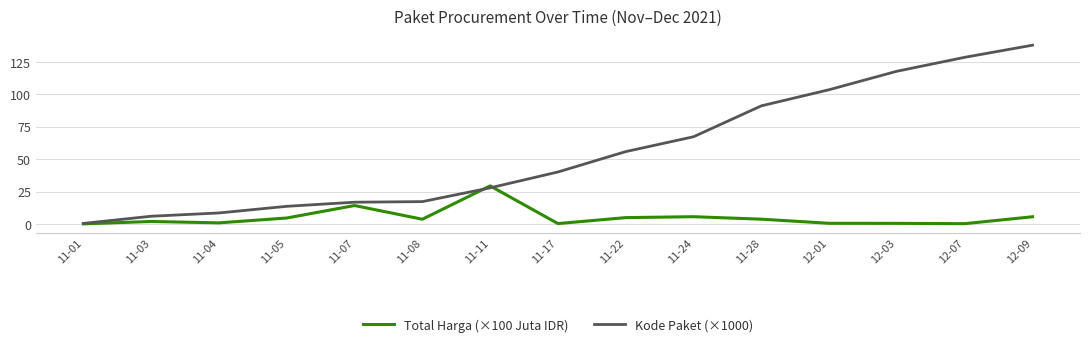

What is the total value across all series at 11-04?

9.4